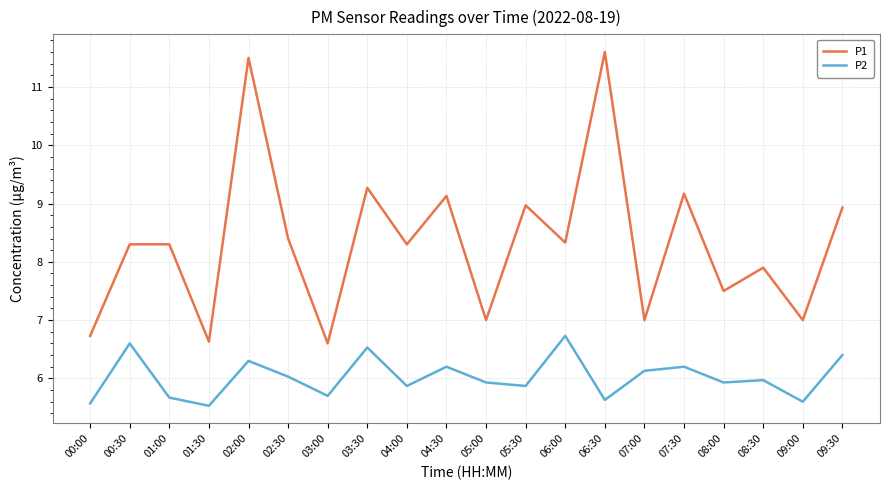

What position from the right is 08:30?

3